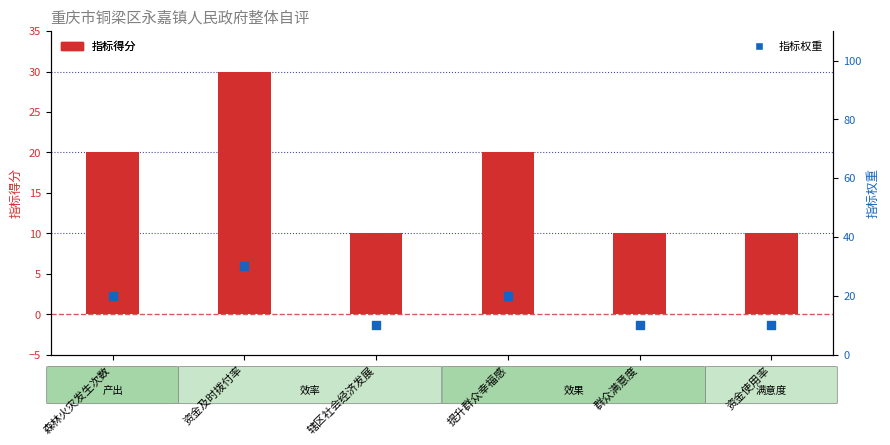

Which series has the largest Y range (max minus min)?

指标得分